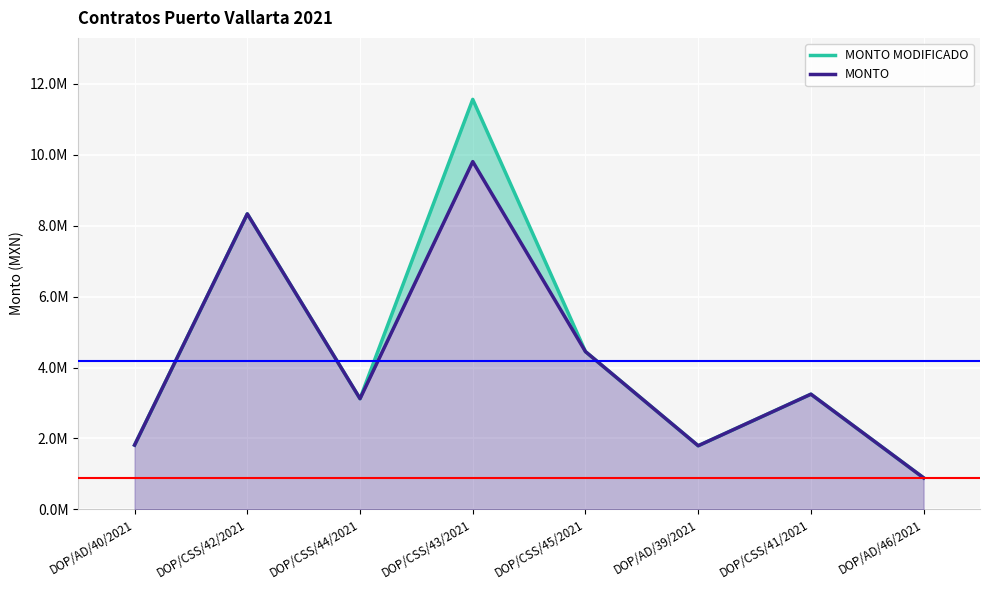

Where is MONTO nearest to the value 5347737?

DOP/CSS/45/2021